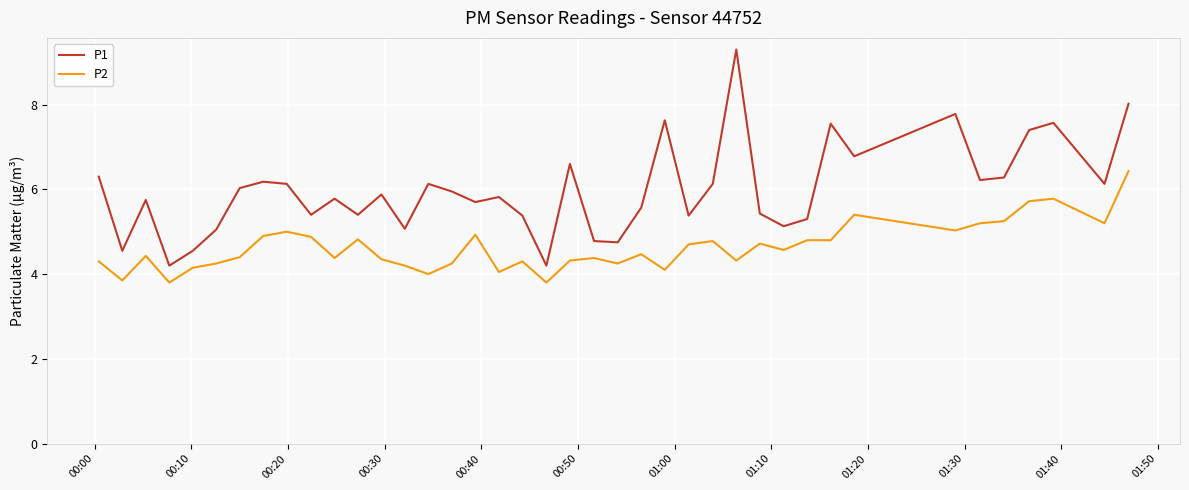

Which series has the largest range (max minus min)?

P1